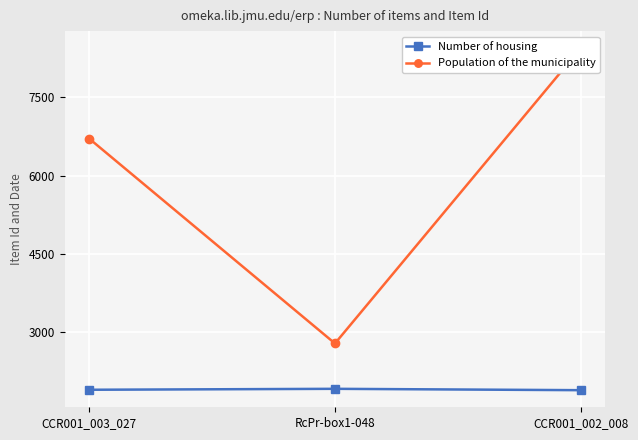

True or false: Number of housing has a value of 3135 at CCR001_002_008.

False